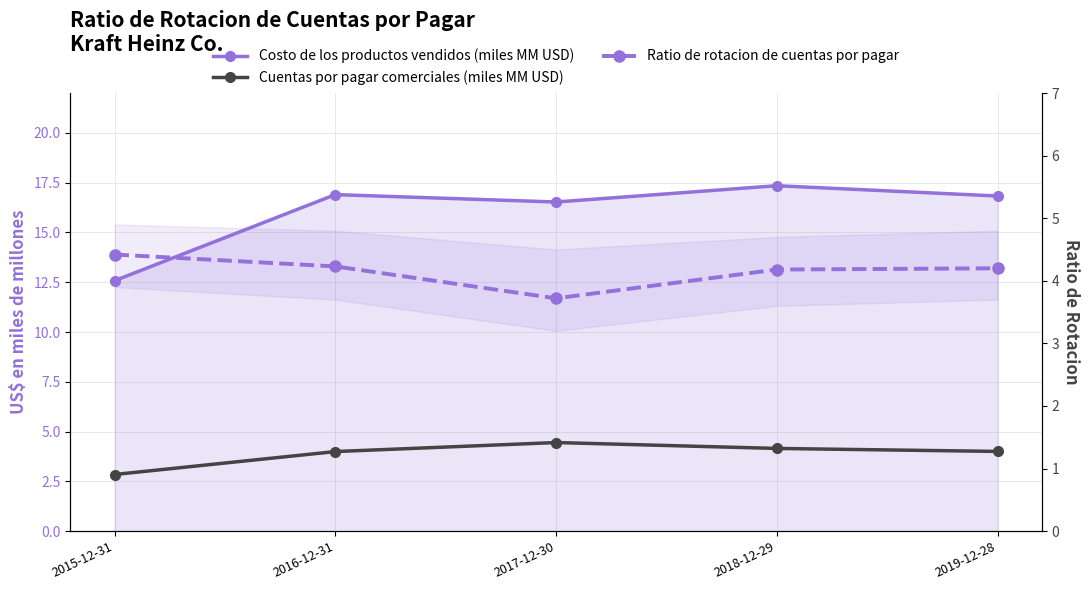

Which series has the largest total across all categories?

Costo de los productos vendidos (miles MM USD)